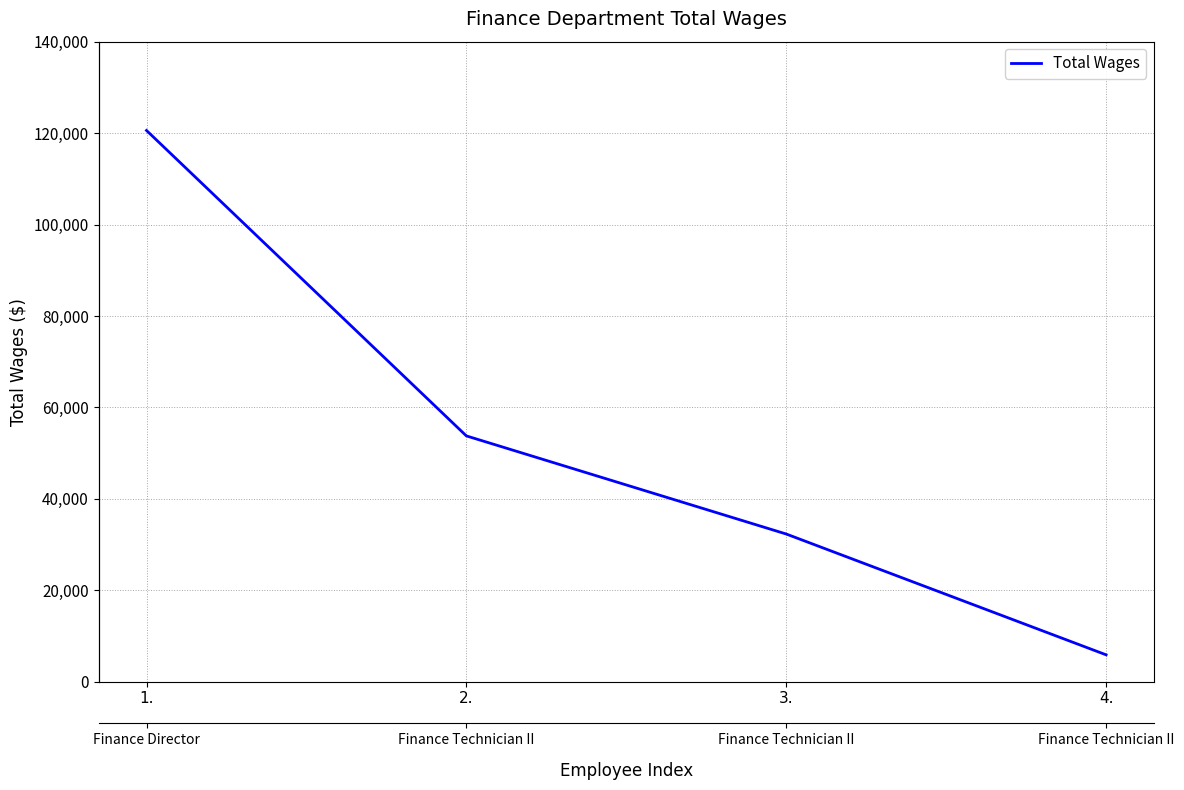

What is the label of the 3rd point from the left?

3.